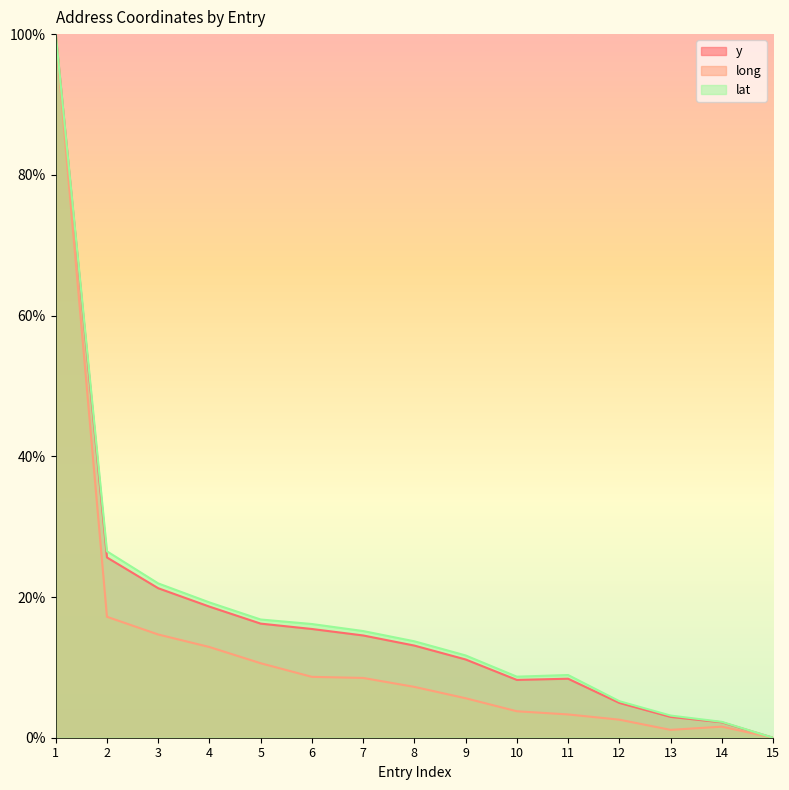

What is the spread (max minus min) of values at 11?

5.6